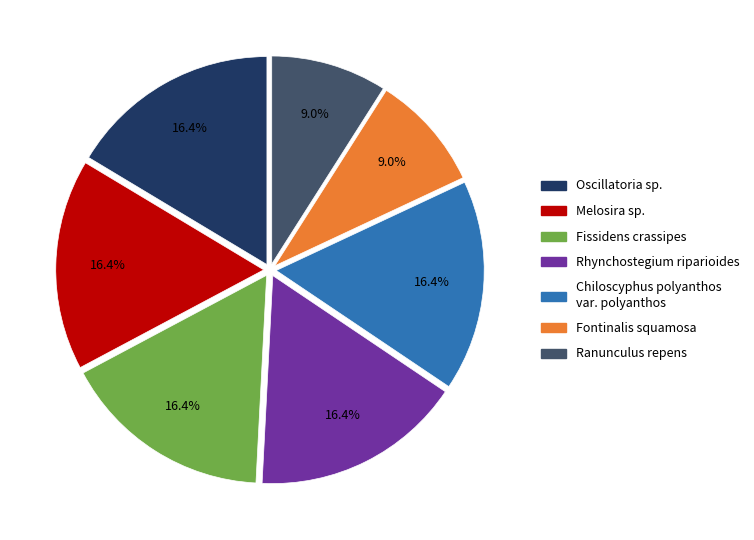

What percentage is NOT represented by Chiloscyphus polyanthos var. polyanthos?

83.6%